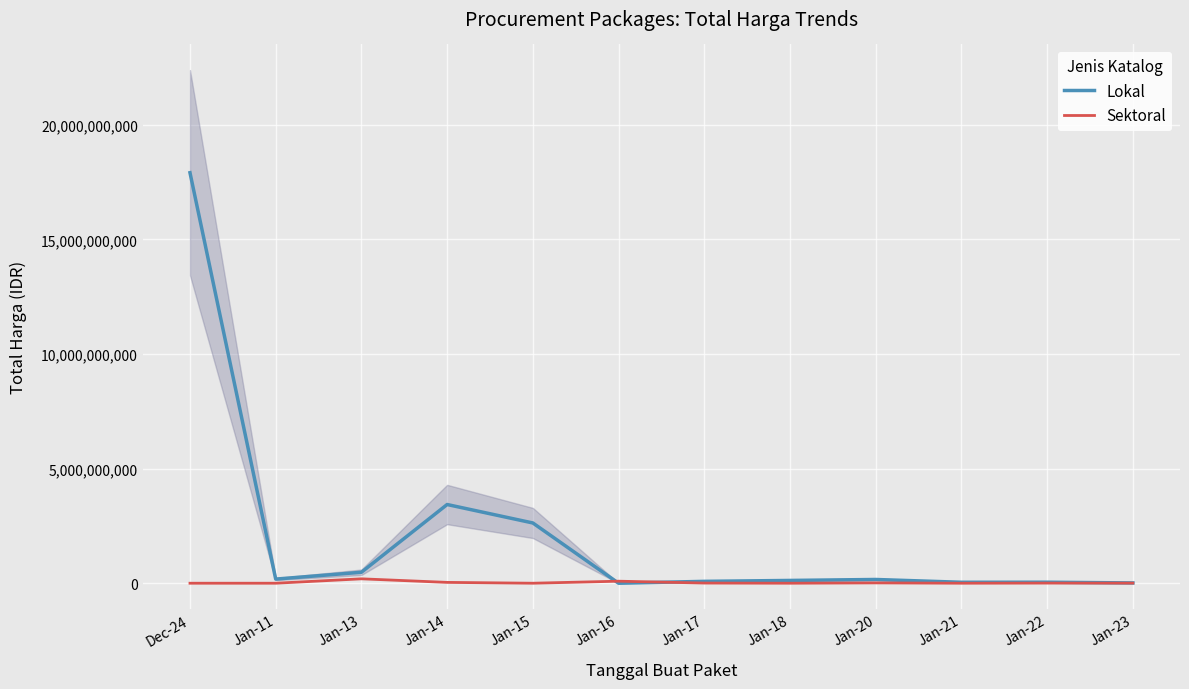

What is the difference between the maximum and second lowest values in the Sektoral series?

191764420